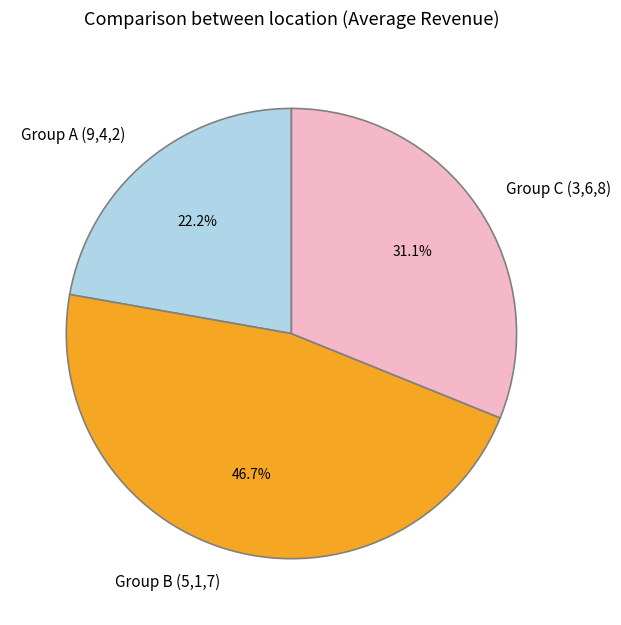

Which category has the smallest portion of the pie?

Group A (9,4,2)